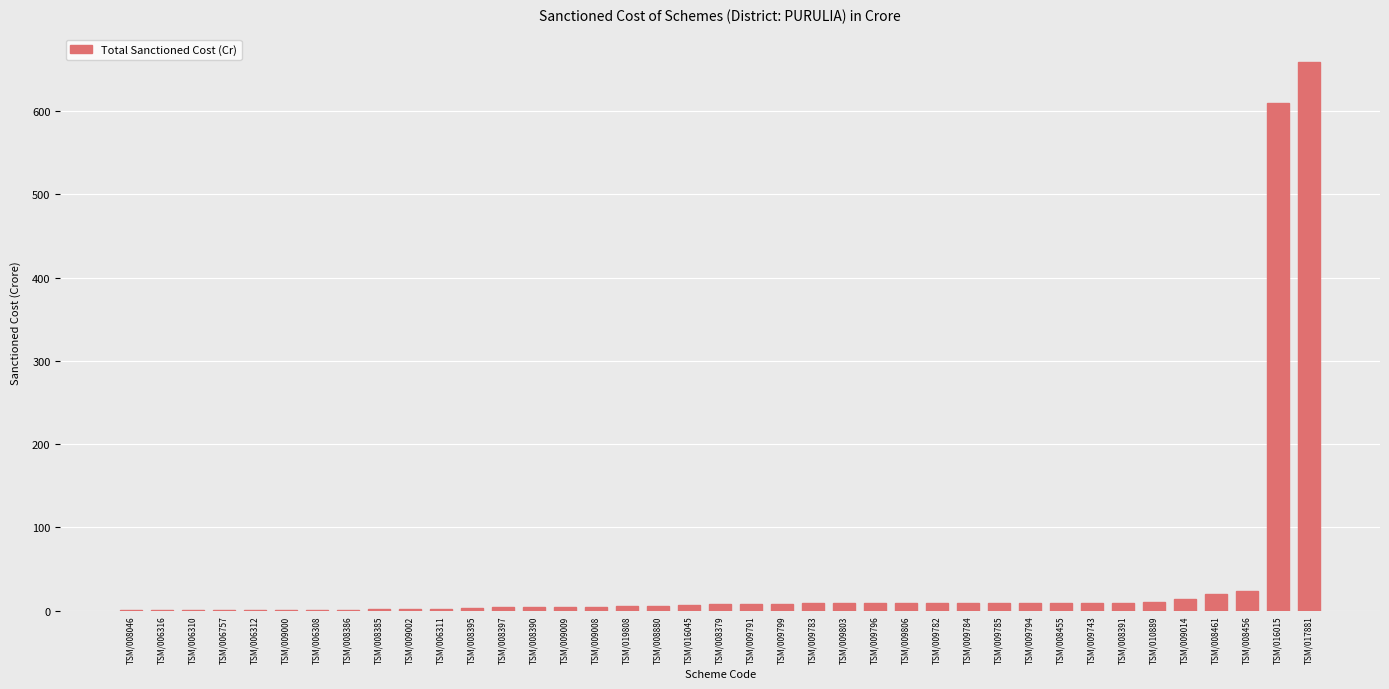

The value at TSM/009002 is 2.0. True or false?

True